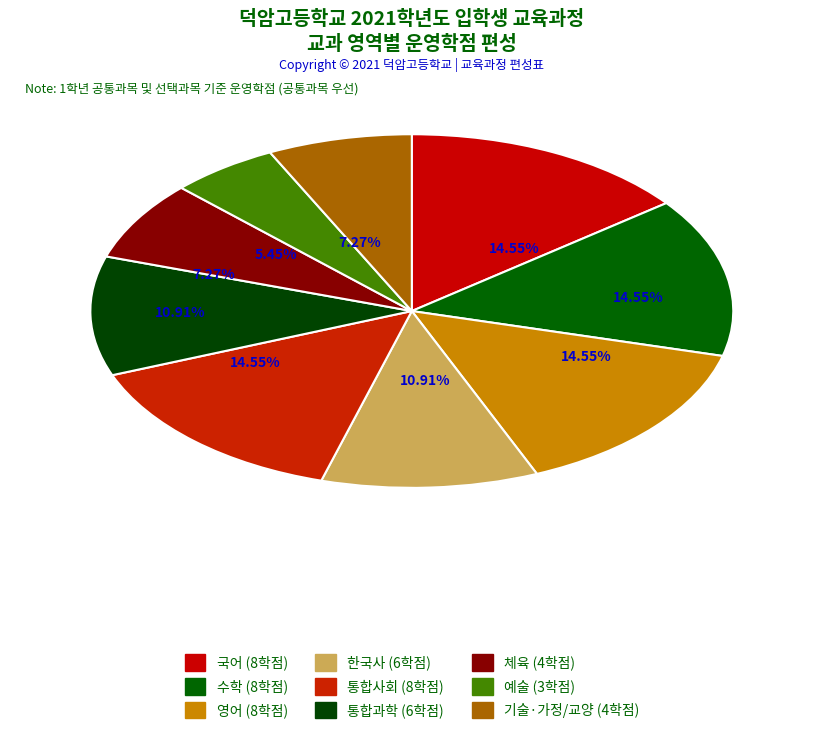

How many segments does this pie chart have?

9